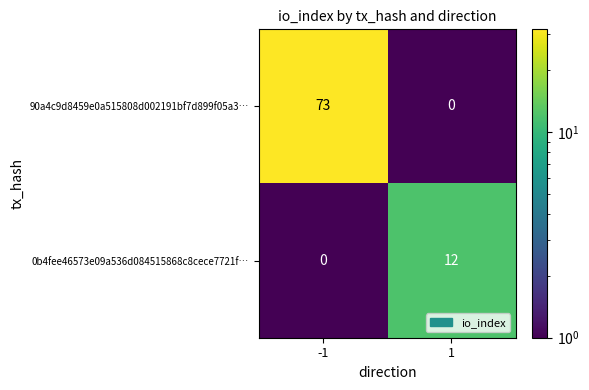

At how many categories does at least one series exceed 67?

1